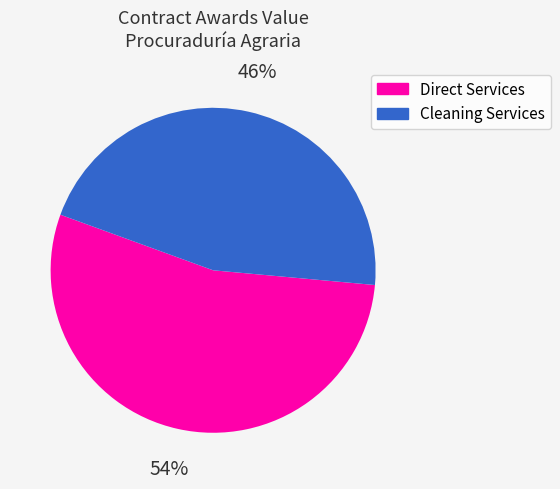

To the nearest percent, what is the average slice percentage?

50%